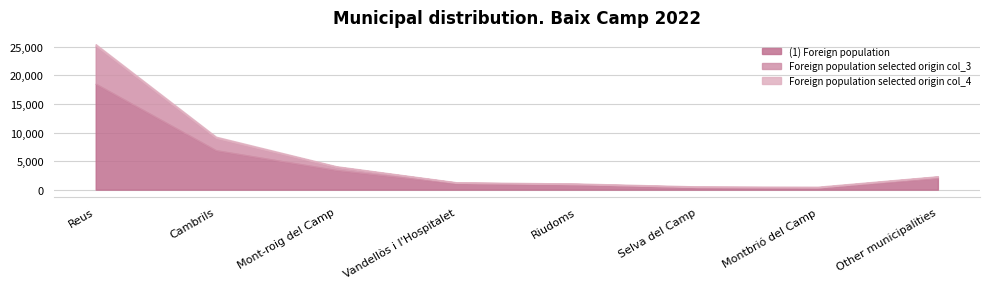

What are all the series names shown in the legend?

(1) Foreign population, Foreign population selected origin col_3, Foreign population selected origin col_4